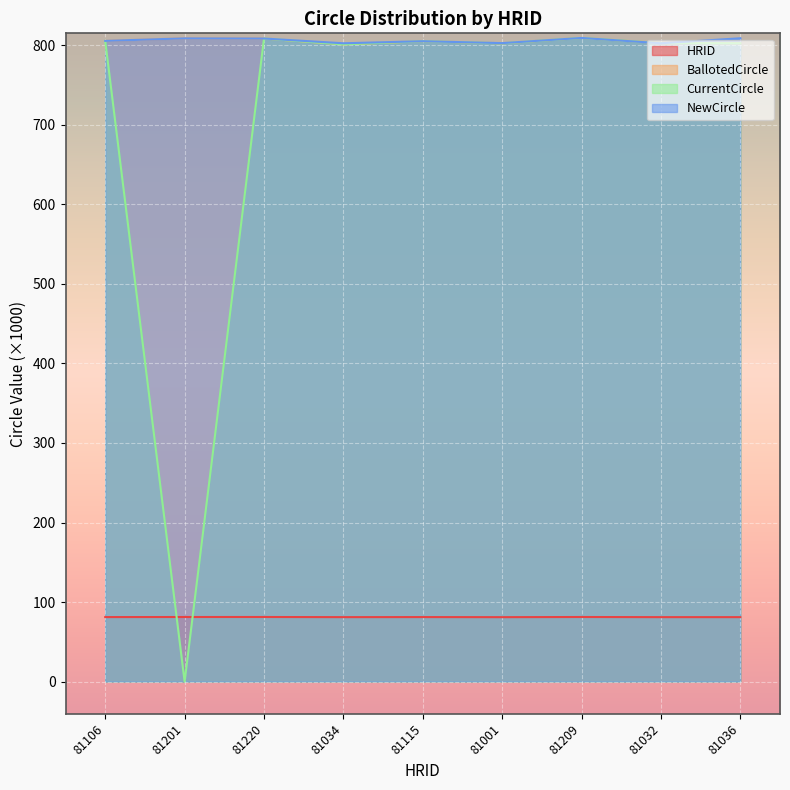

How many interior local peaks does the NewCircle series have?

3